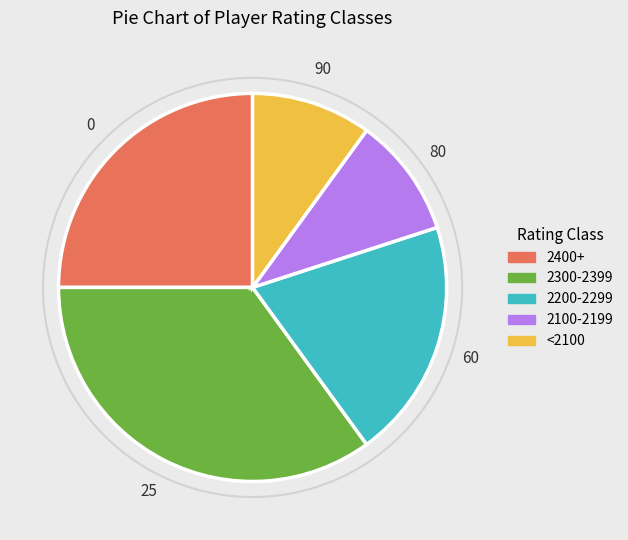

Does any single category account for the majority?

No